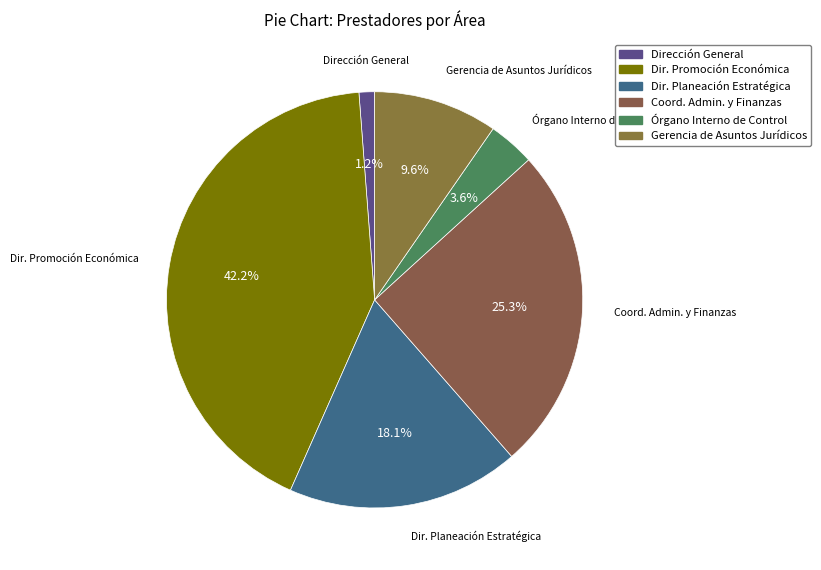

Which slice is the smallest?

Dirección General